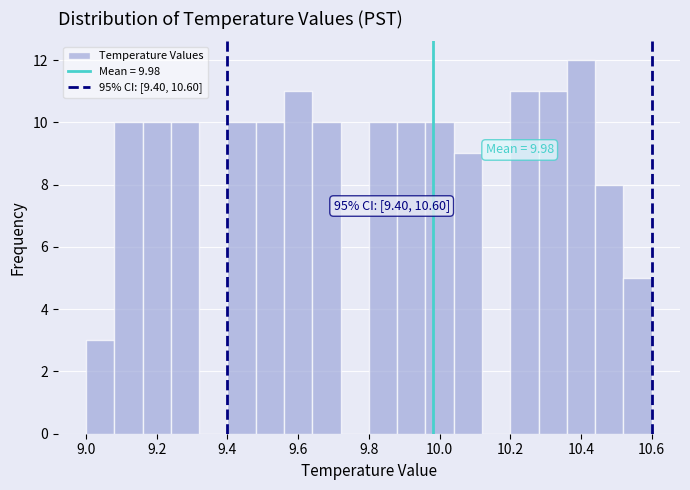

Which range on the x-axis has the tallest bar?

10.36 to 10.44